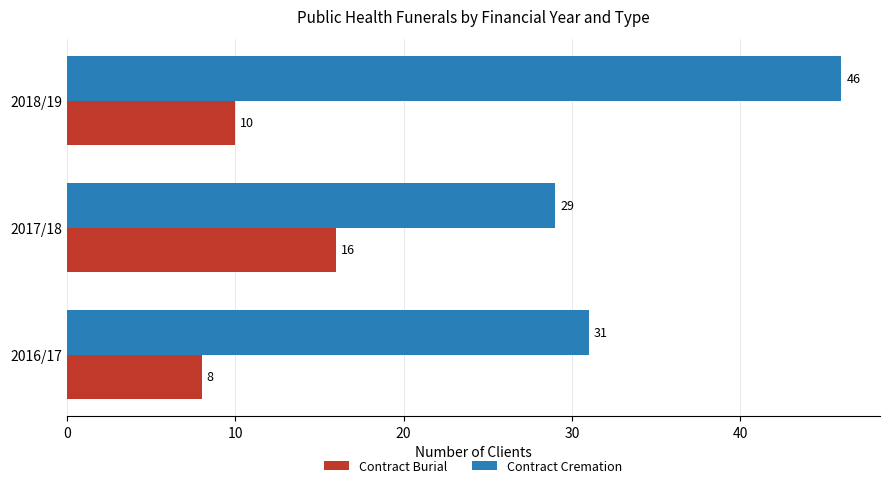

The value of Contract Cremation at 2018/19 is 32. True or false?

False